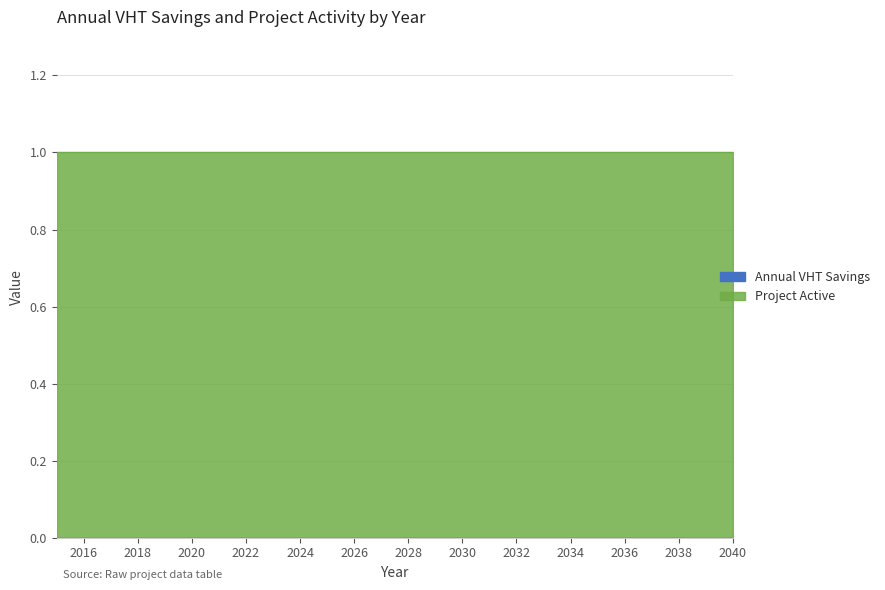

Is it true that Project Active equals 1 at 2022?

True